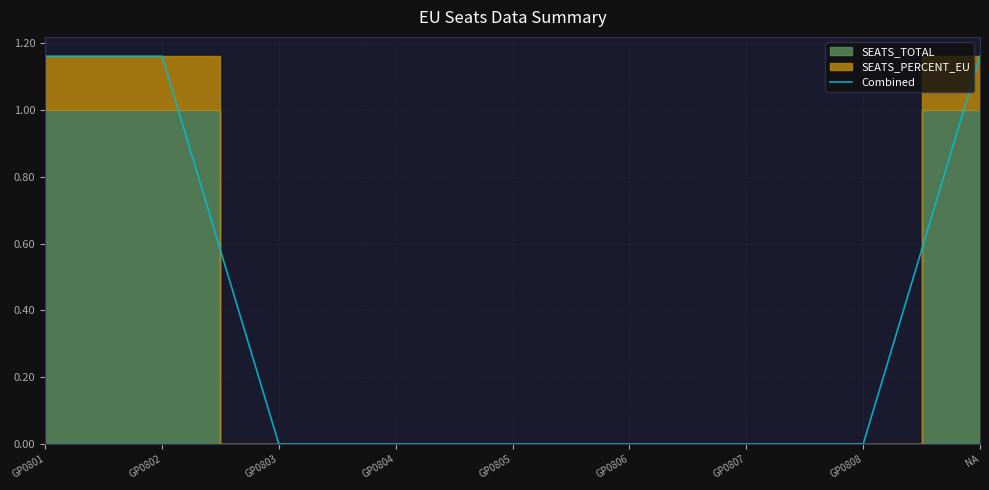

Reading left to right, transcribe all the data shown in this chart.

1.2	1.2	0.0	0.0	0.0	0.0	0.0	0.0	1.2